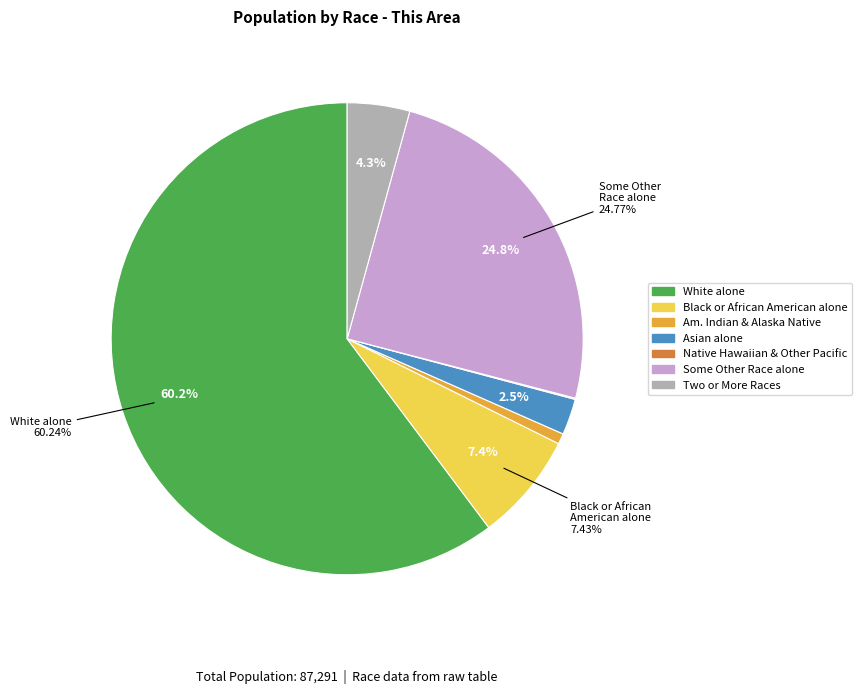

What percentage is NOT represented by Asian alone?

97.5%